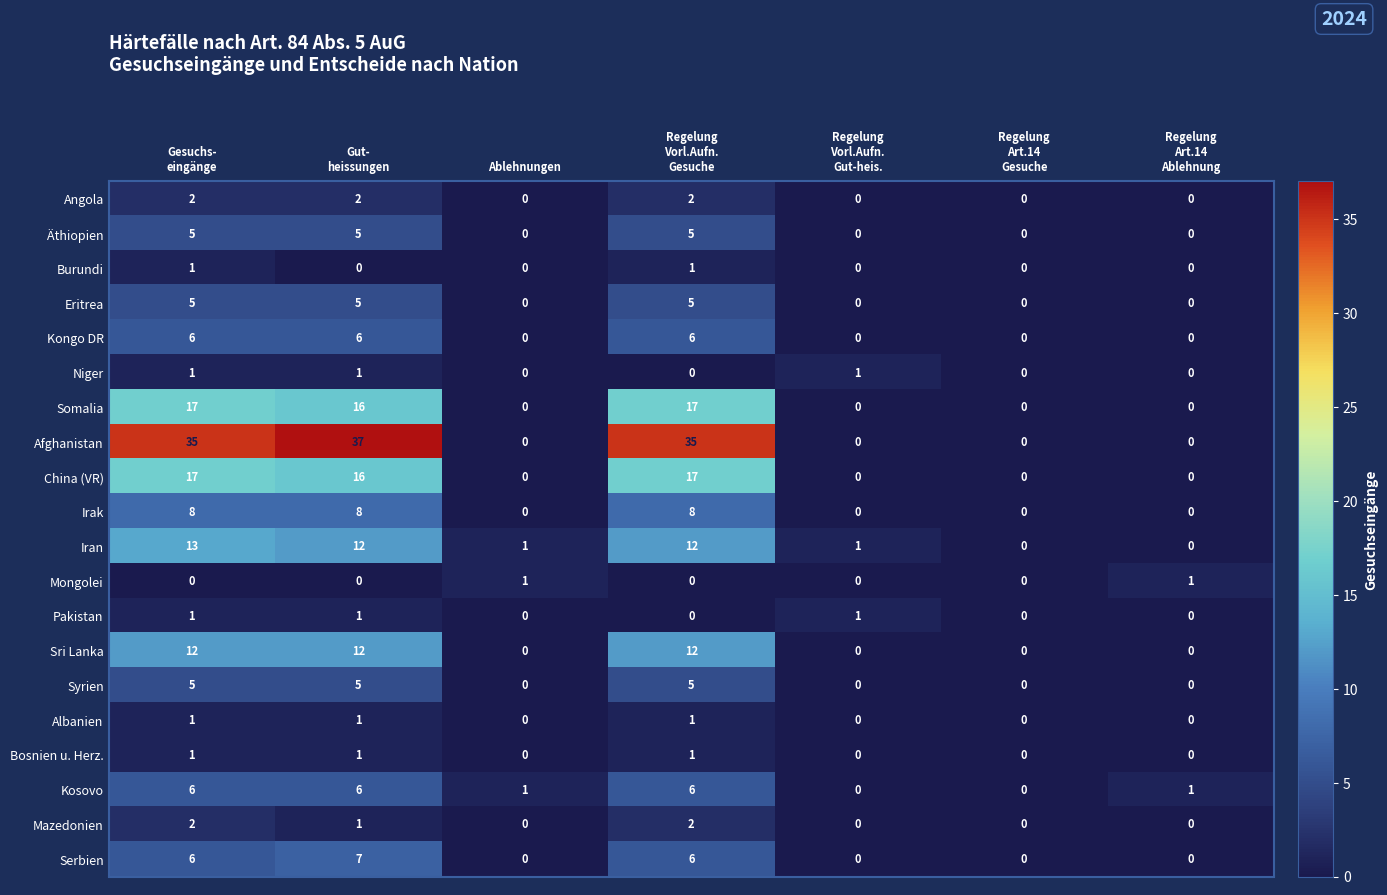

What is the sum of all Sri Lanka values?

36